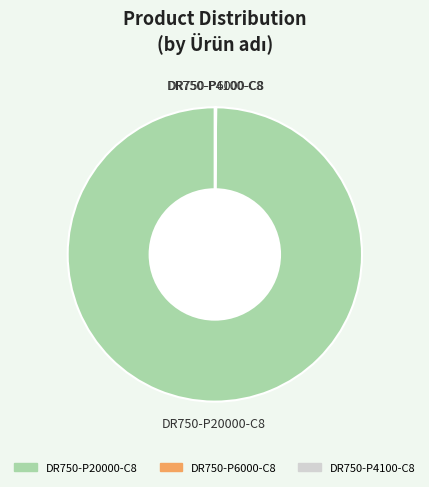

Which category accounts for the majority?

DR750-P20000-C8